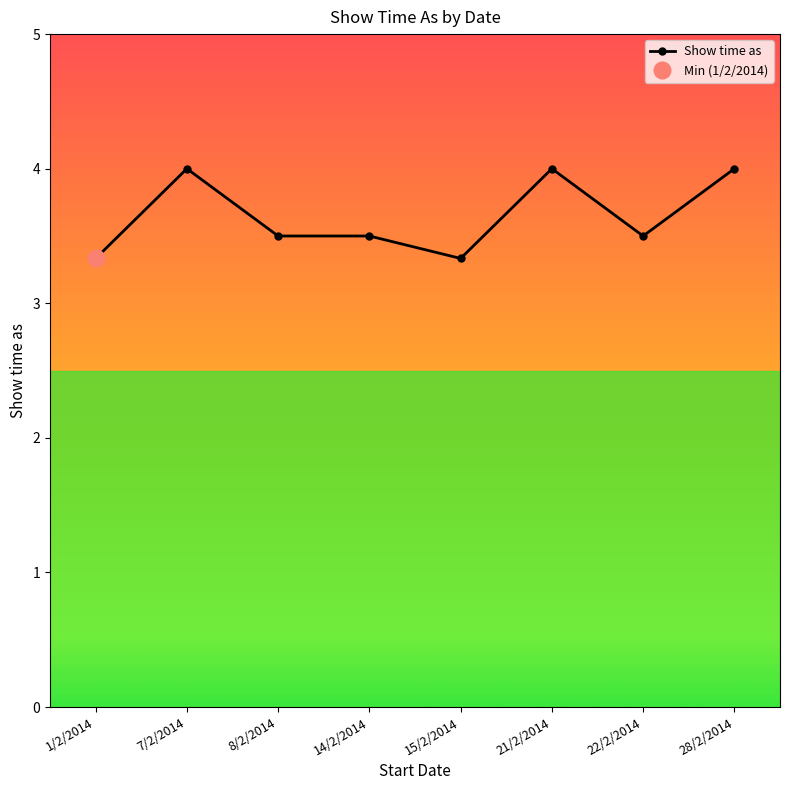

What is the minimum value shown in the chart?

3.3